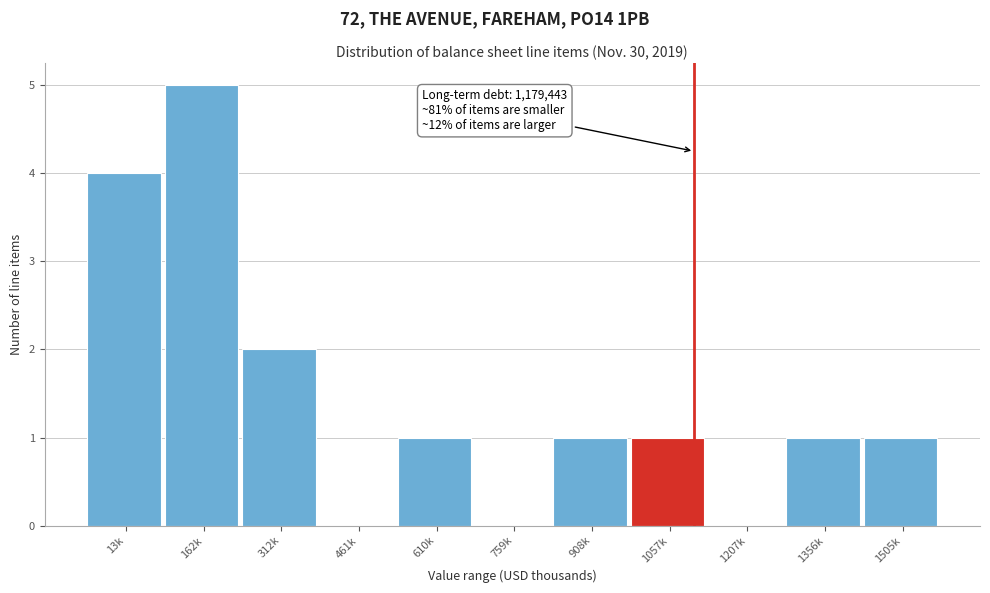

Reading right to left, what are all the values shown in this chart?

1505k=1	1356k=1	1207k=0	1057k=1	908k=1	759k=0	610k=1	461k=0	312k=2	162k=5	13k=4